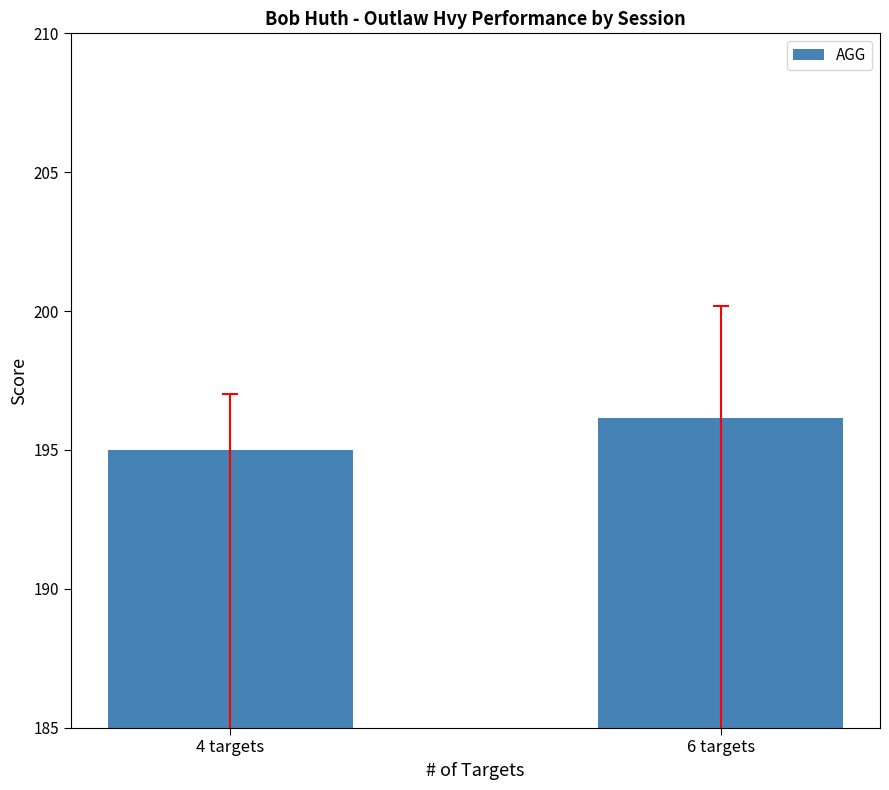

List the labels in order of value, smallest first.

4 targets, 6 targets